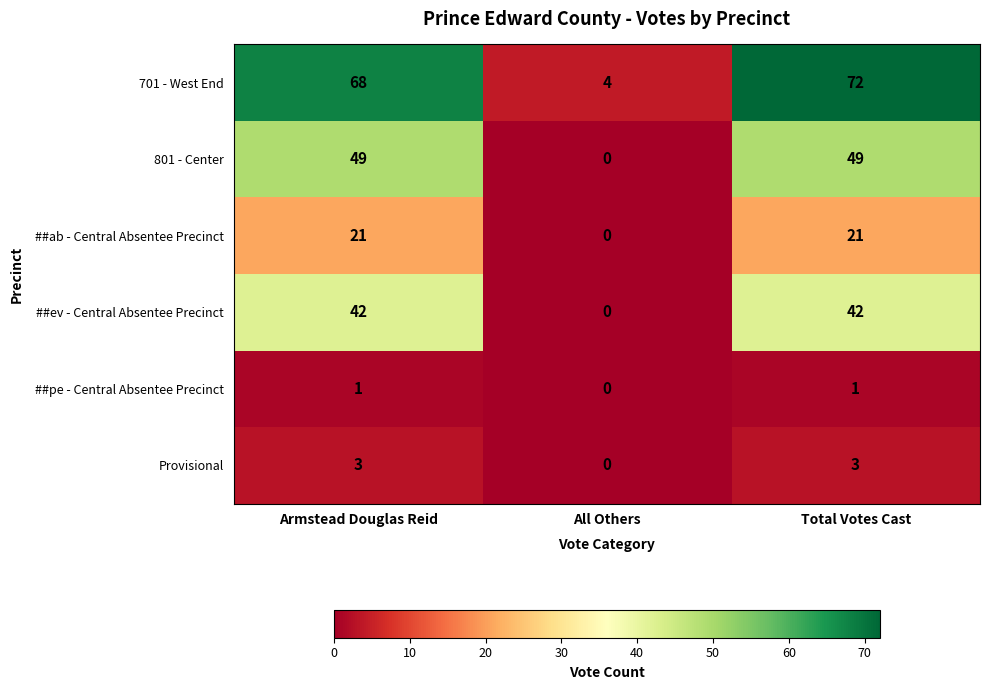

Is it true that ##ab - Central Absentee Precinct equals 0 at All Others?

True